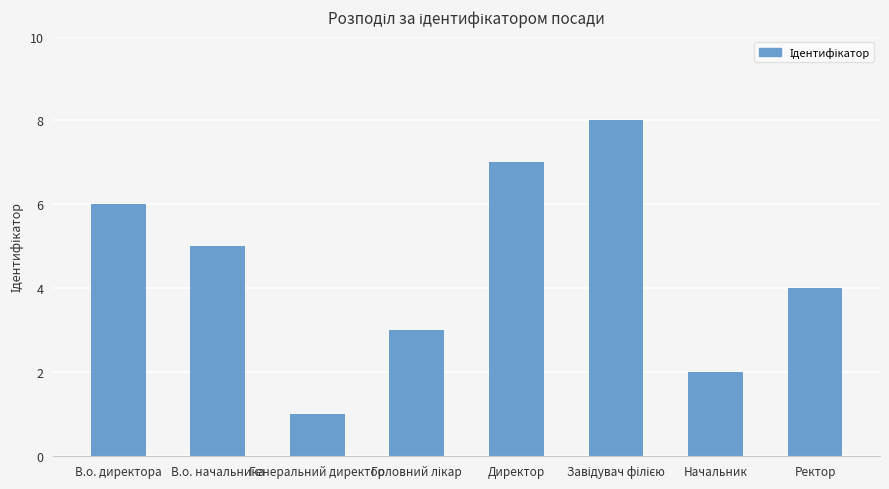

What is the label of the 2nd bar from the left?

В.о. начальника